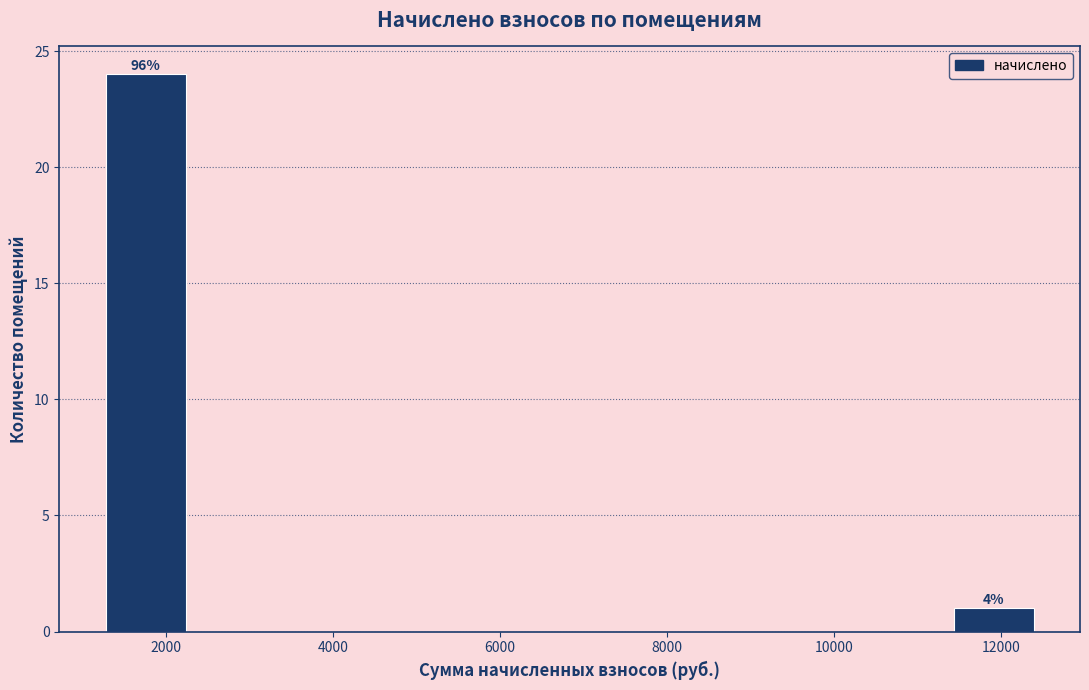

Which range on the x-axis has the tallest bar?

1200 to 2400